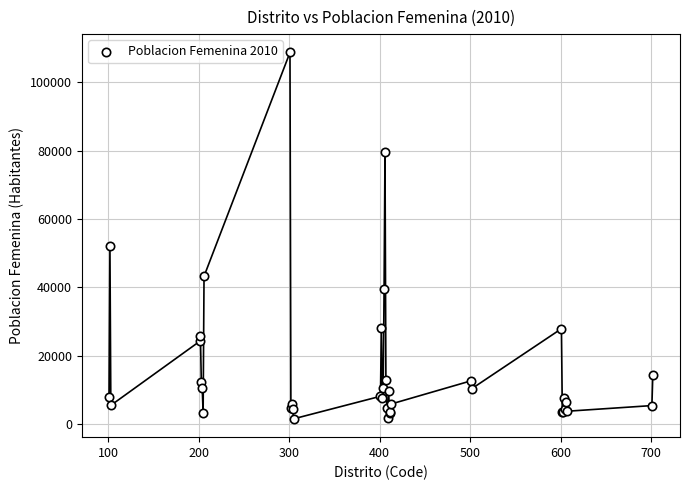

What Y value in the scatter plot is closest to 55126?

51975